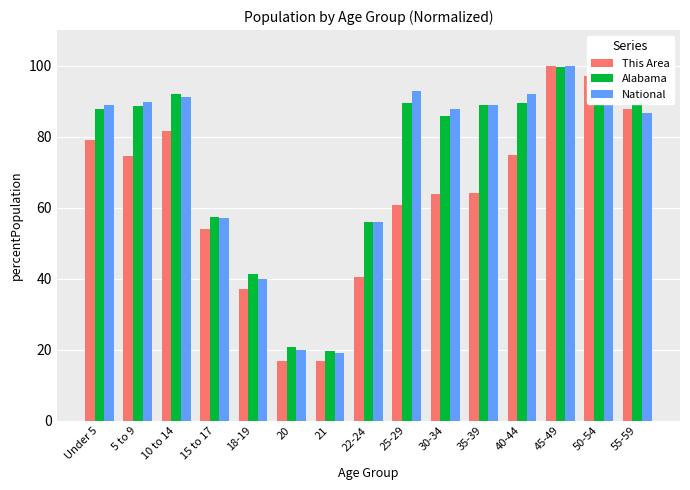

What is the total value across all series at 45-49?

299.7